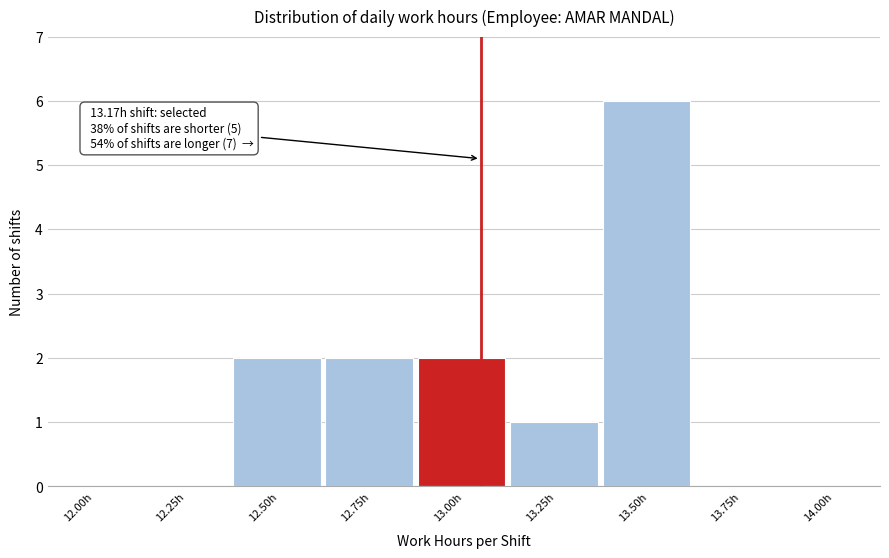

Reading left to right, transcribe all the data shown in this chart.

12.00h=0	12.25h=0	12.50h=2	12.75h=2	13.00h=2	13.25h=1	13.50h=6	13.75h=0	14.00h=0